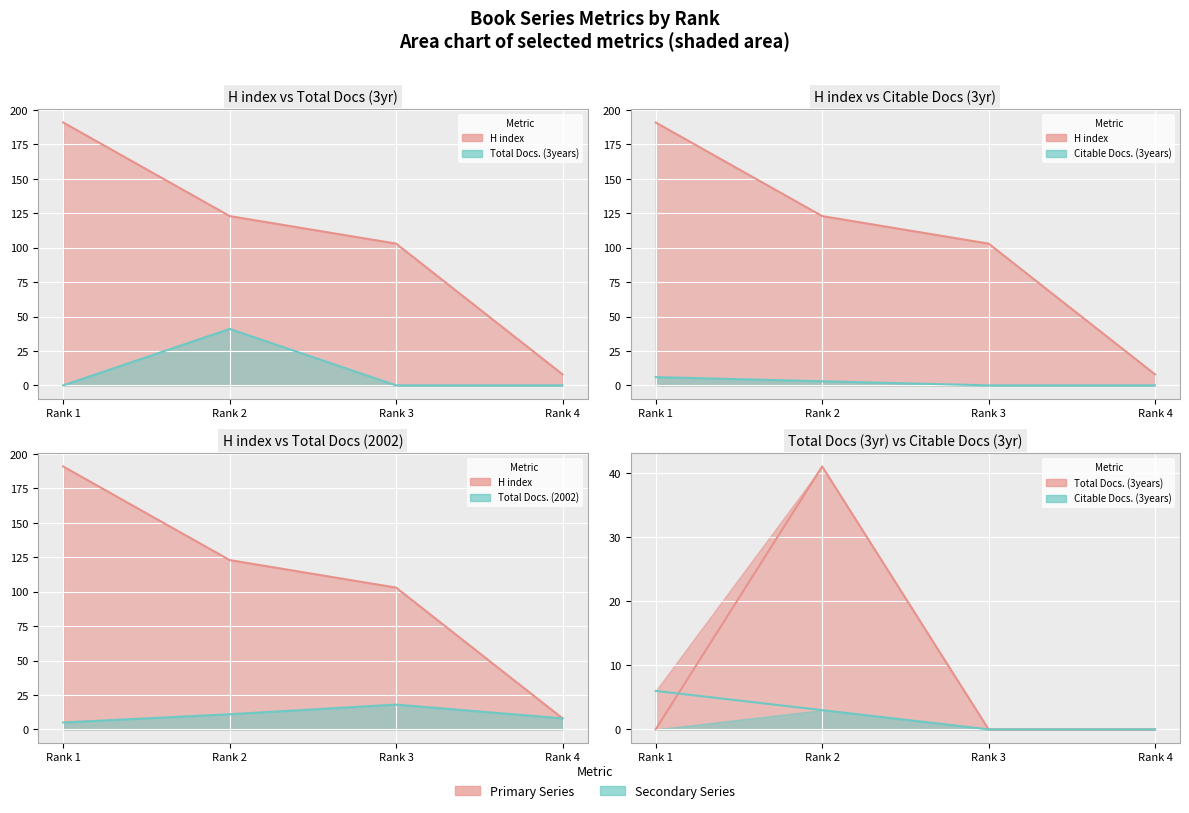

Which has a higher value, Rank 4 or Rank 1?

Rank 1